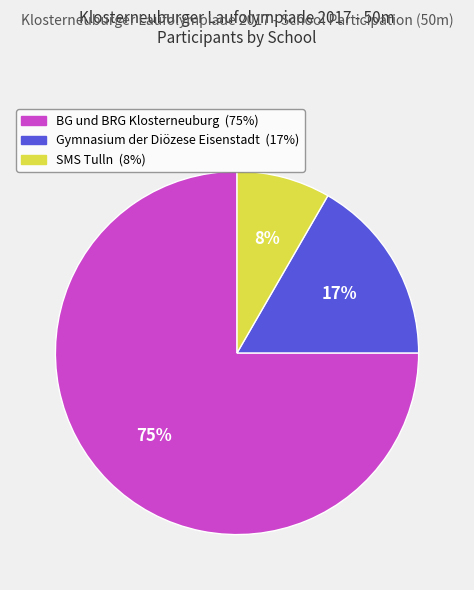

How many slices are in this pie chart?

3